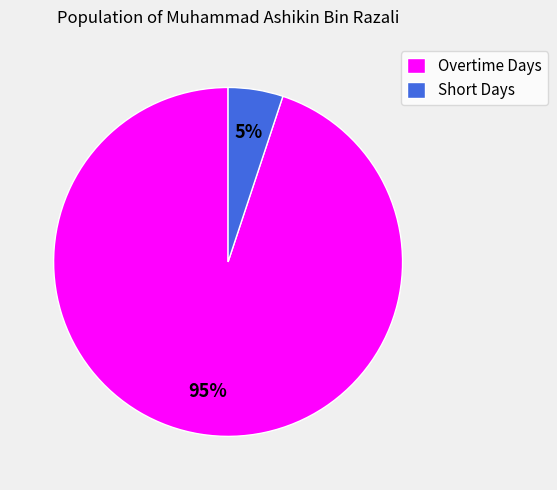

Is the sum of Overtime Days and Short Days greater than half?

Yes